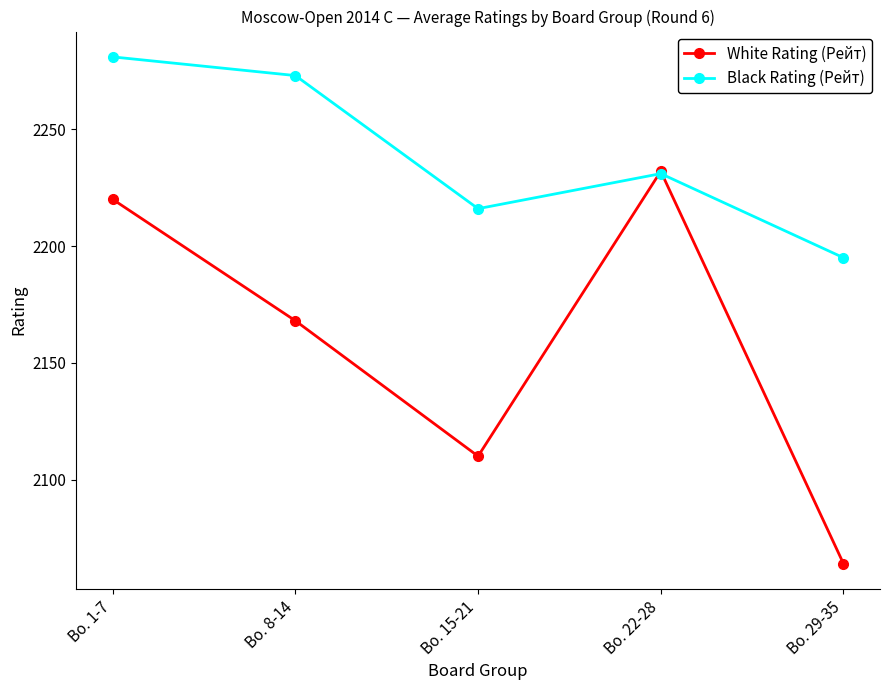

How many series are shown in this chart?

2